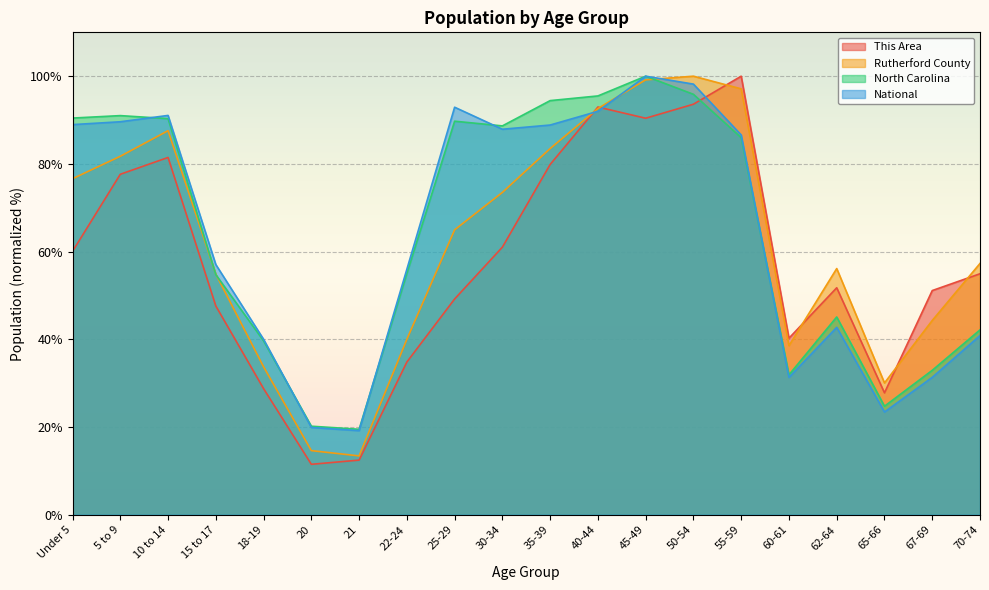

What is the label of the 20th point from the right?

Under 5